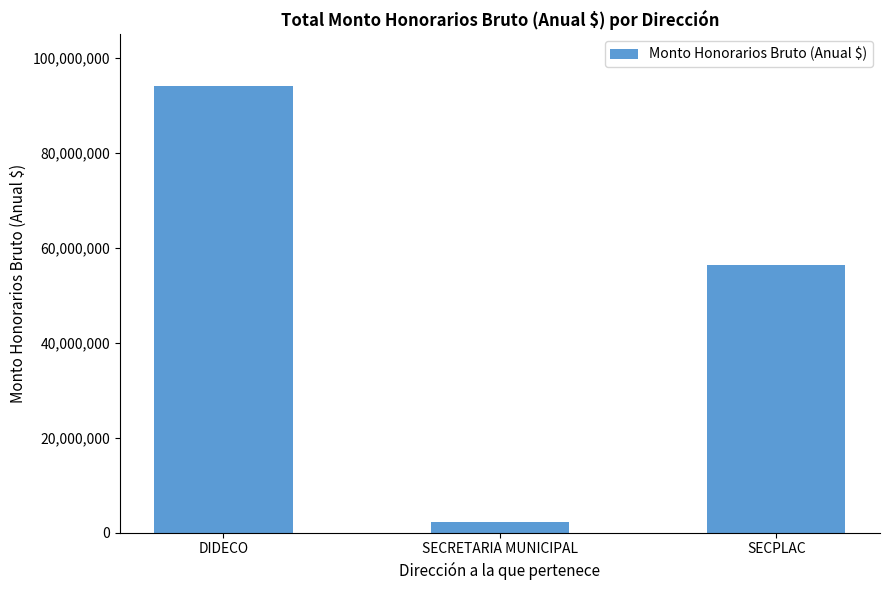

How many series are shown in this chart?

1